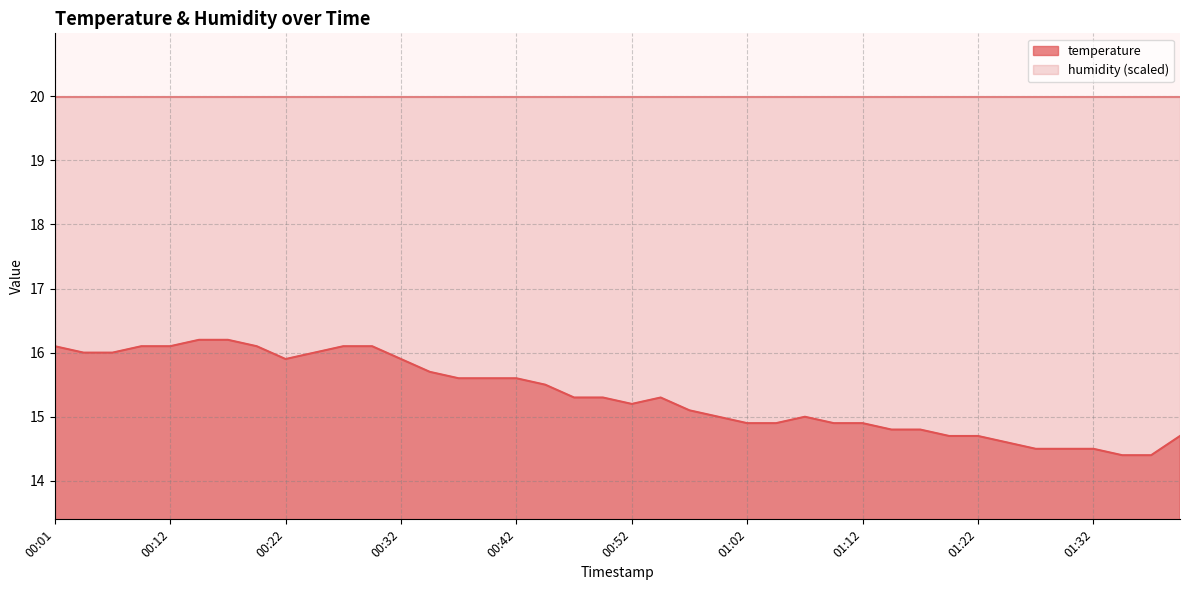

How many interior local valleys (lower than both neighbors) does the data have?

2